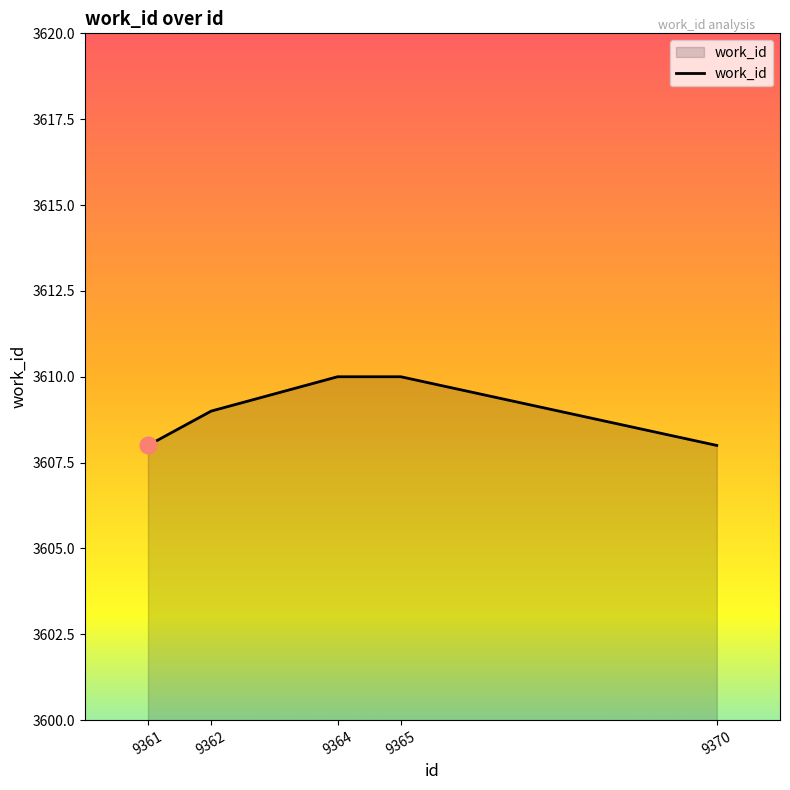

Reading left to right, extract all data points from this chart.

9361=3608	9362=3609	9364=3610	9365=3610	9370=3608